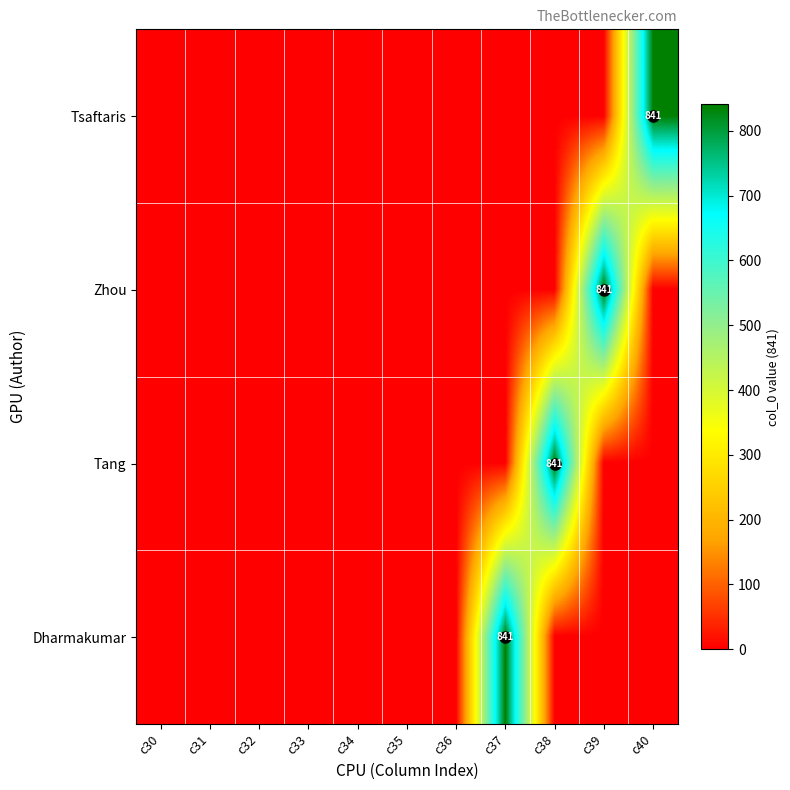

True or false: Tang has a value of 0 at c35.

True